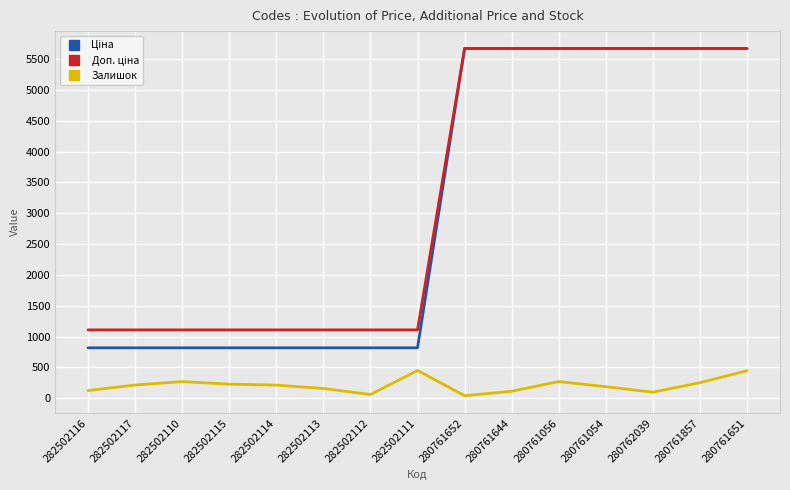

What is the minimum value shown in the chart?

42.0